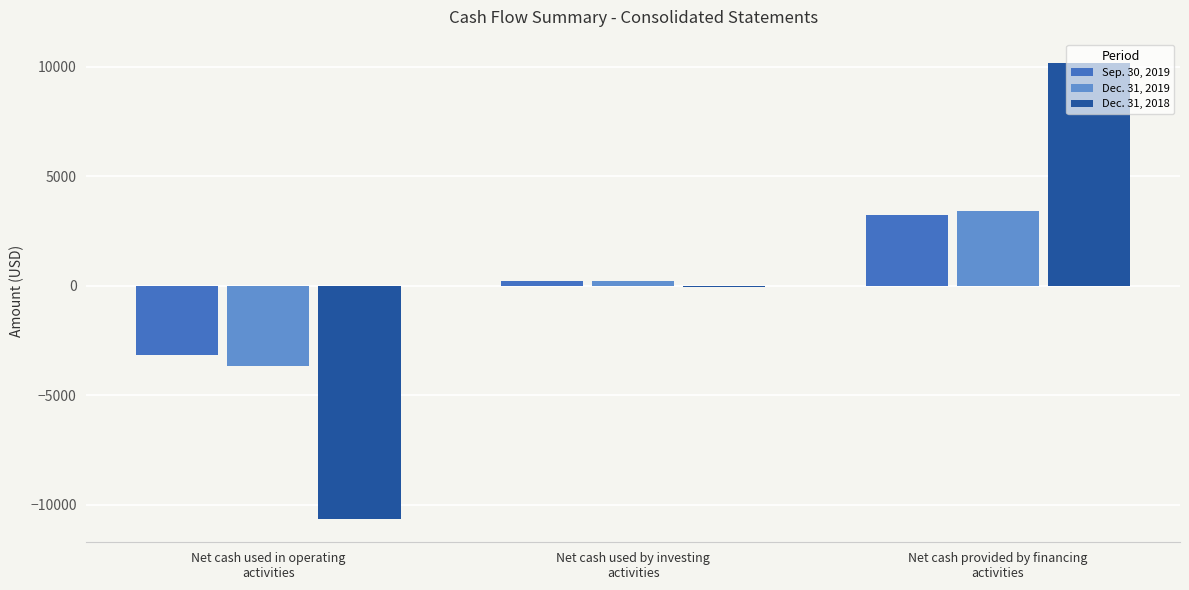

Is the value of Sep. 30, 2019 at Net cash used by investing
activities greater than the value of Dec. 31, 2018 at Net cash used by investing
activities?

Yes